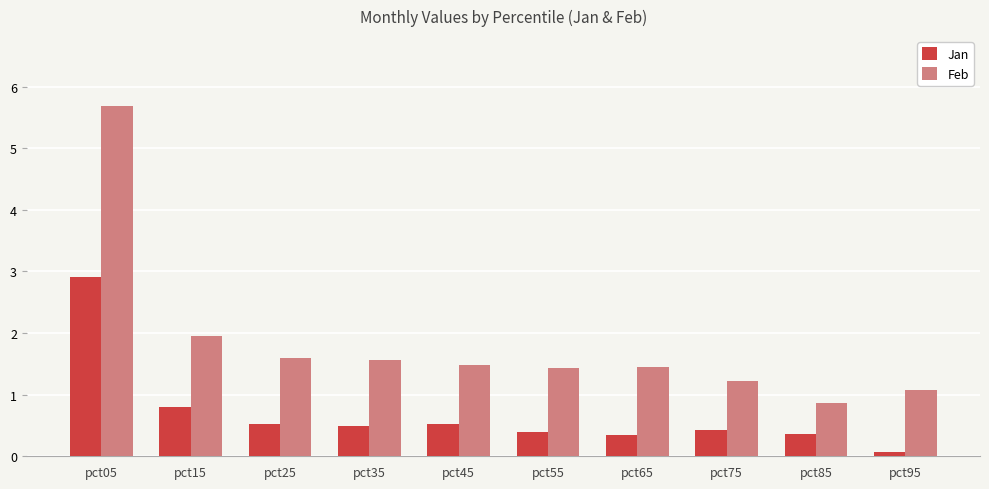

Reading left to right, what are all the values shown in this chart?

Jan: pct05=2.9	pct15=0.8	pct25=0.5	pct35=0.5	pct45=0.5	pct55=0.4	pct65=0.3	pct75=0.4	pct85=0.4	pct95=0.1
Feb: pct05=5.7	pct15=2.0	pct25=1.6	pct35=1.6	pct45=1.5	pct55=1.4	pct65=1.4	pct75=1.2	pct85=0.9	pct95=1.1